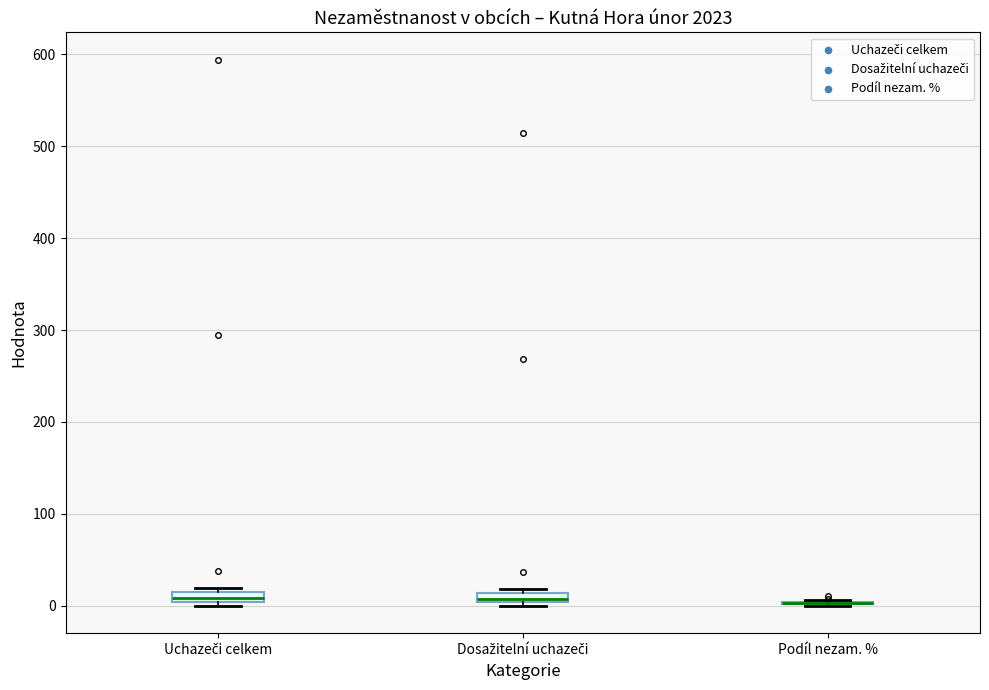

Where is the lower edge of the box for Uchazeči celkem on the y-axis? The values are not printed on the chart, so give them approximately, as read against the axis.

0